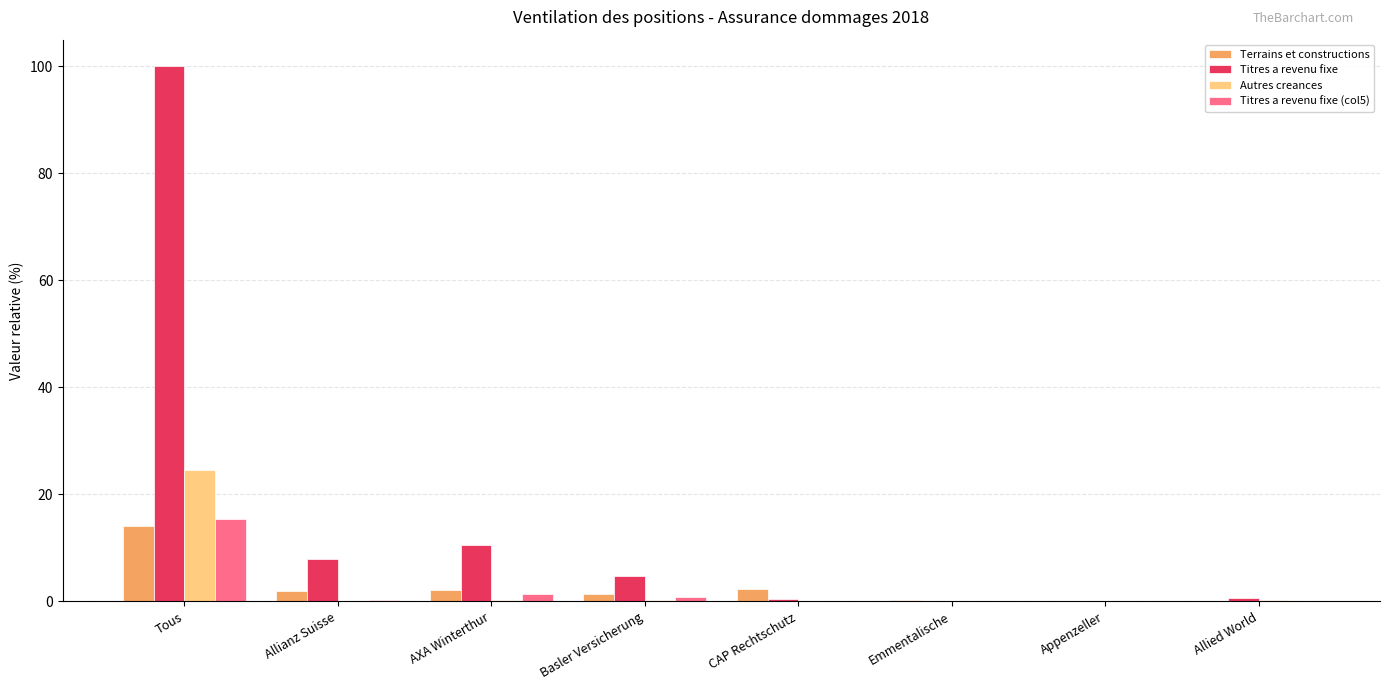

Is it true that Terrains et constructions equals 14.0 at Tous?

True